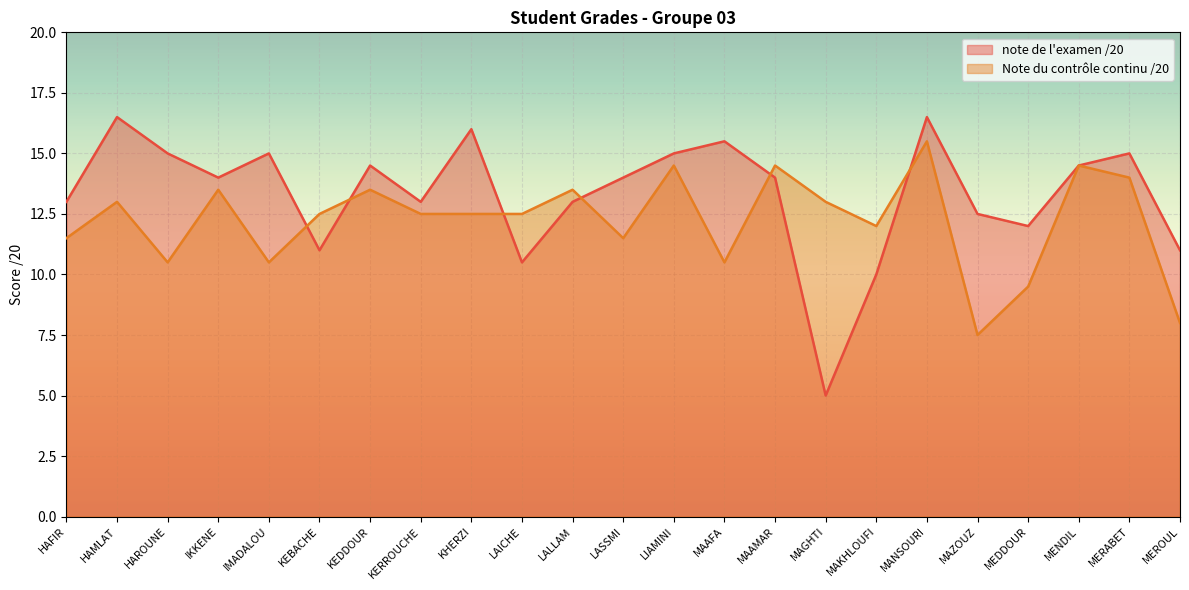

At which category is the sum across all series the highest?

MANSOURI